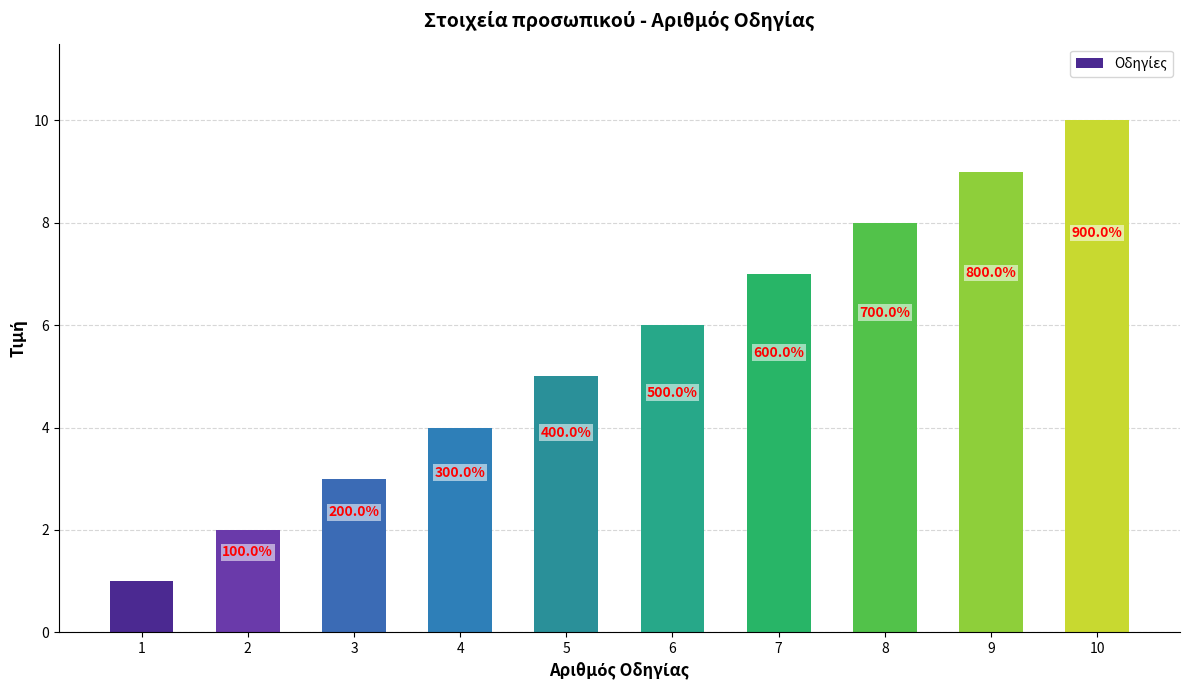

Which has a higher value, 2 or 4?

4